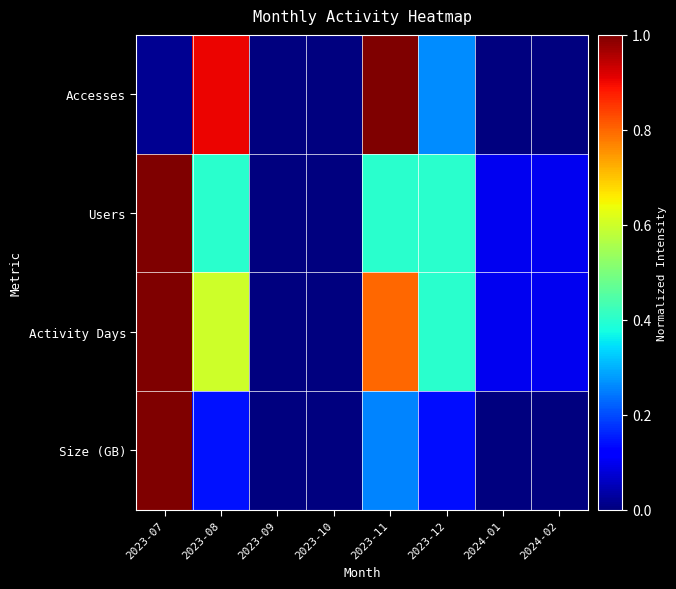

At which category is the sum across all series the highest?

2023-07